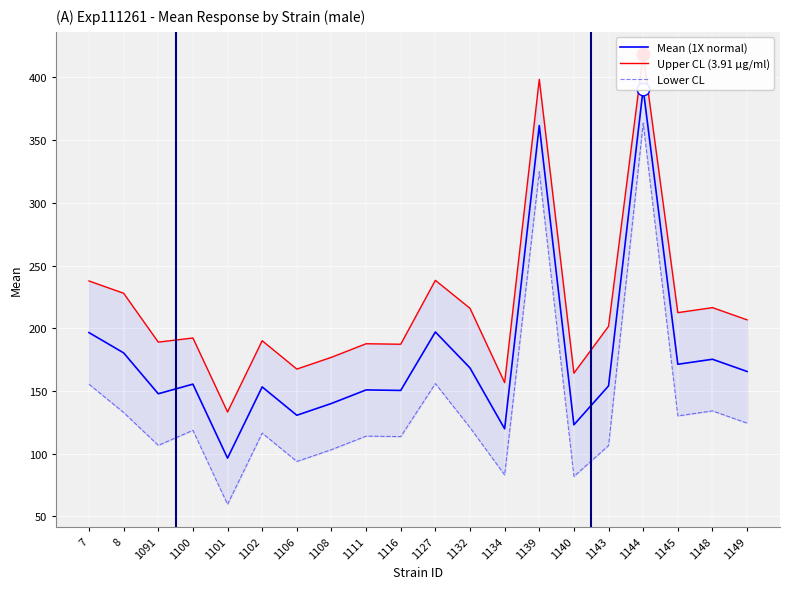

What is the difference between the maximum and minimum values in the Lower CL series?

303.9